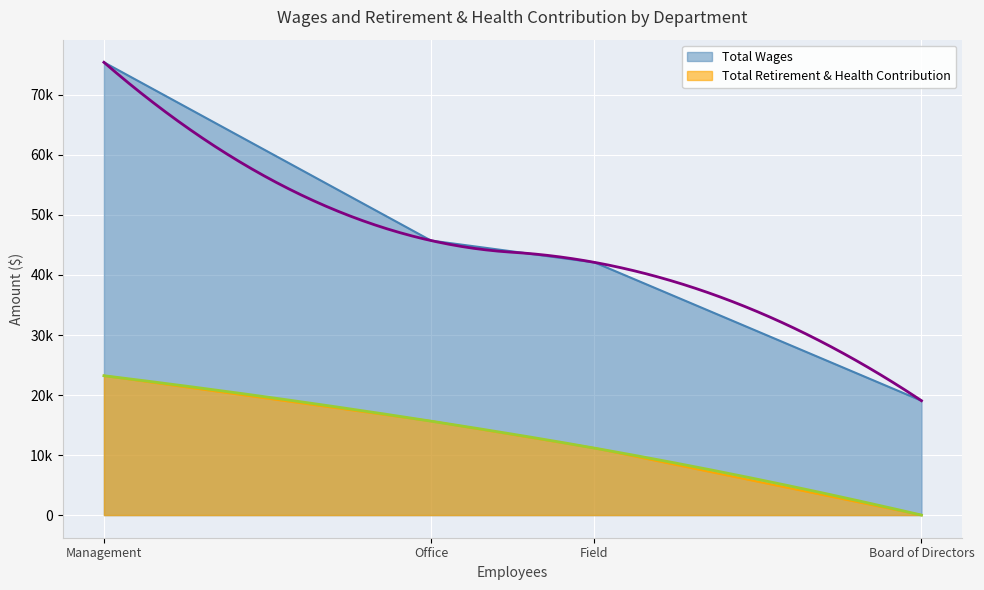

True or false: Total Retirement & Health Contribution has a value of 0 at Board of Directors.

True